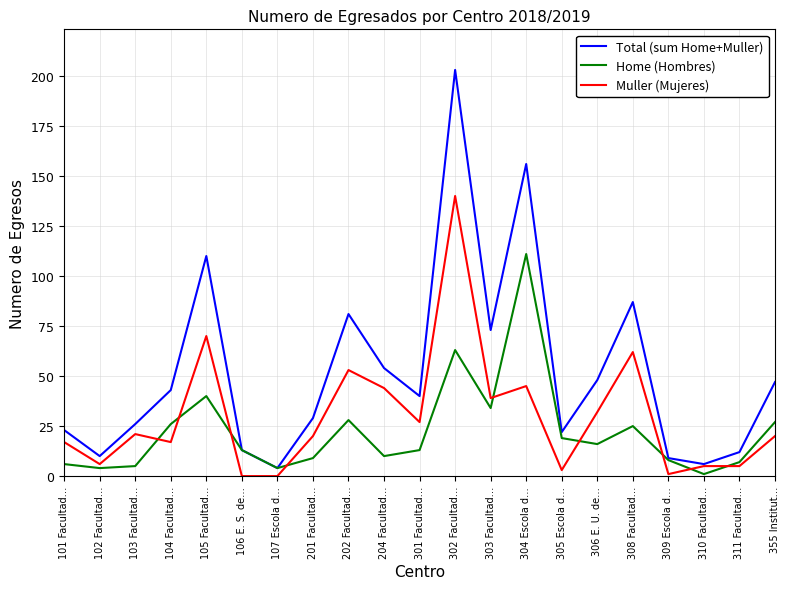

Reading left to right, extract all data points from this chart.

Total (sum Home+Muller): 101 Facultad…=23	102 Facultad…=10	103 Facultad…=26	104 Facultad…=43	105 Facultad…=110	106 E. S. de…=13	107 Escola d…=4	201 Facultad…=29	202 Facultad…=81	204 Facultad…=54	301 Facultad…=40	302 Facultad…=203	303 Facultad…=73	304 Escola d…=156	305 Escola d…=22	306 E. U. de…=48	308 Facultad…=87	309 Escola d…=9	310 Facultad…=6	311 Facultad…=12	355 Institut…=47
Home (Hombres): 101 Facultad…=6	102 Facultad…=4	103 Facultad…=5	104 Facultad…=26	105 Facultad…=40	106 E. S. de…=13	107 Escola d…=4	201 Facultad…=9	202 Facultad…=28	204 Facultad…=10	301 Facultad…=13	302 Facultad…=63	303 Facultad…=34	304 Escola d…=111	305 Escola d…=19	306 E. U. de…=16	308 Facultad…=25	309 Escola d…=8	310 Facultad…=1	311 Facultad…=7	355 Institut…=27
Muller (Mujeres): 101 Facultad…=17	102 Facultad…=6	103 Facultad…=21	104 Facultad…=17	105 Facultad…=70	106 E. S. de…=0	107 Escola d…=0	201 Facultad…=20	202 Facultad…=53	204 Facultad…=44	301 Facultad…=27	302 Facultad…=140	303 Facultad…=39	304 Escola d…=45	305 Escola d…=3	306 E. U. de…=32	308 Facultad…=62	309 Escola d…=1	310 Facultad…=5	311 Facultad…=5	355 Institut…=20